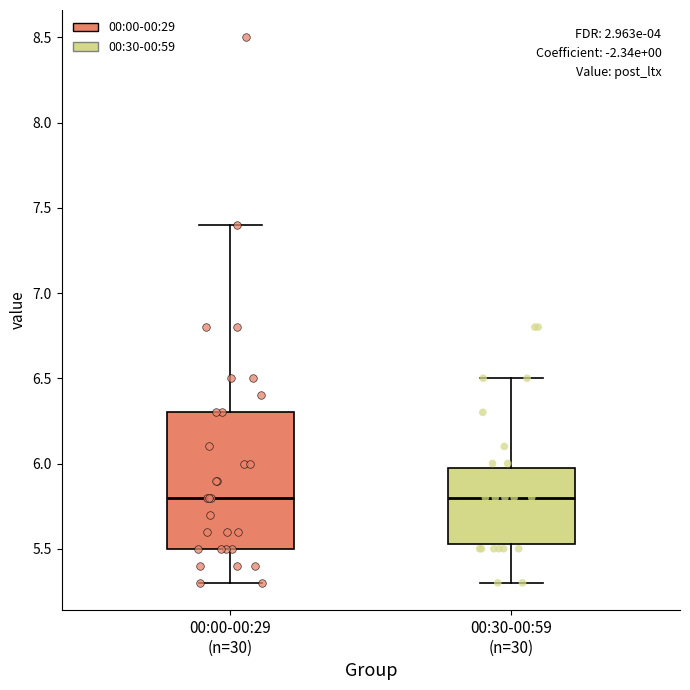

Where is the upper edge of the box for 00:30-00:59 (n=30) on the y-axis? The values are not printed on the chart, so give them approximately, as read against the axis.

6.00